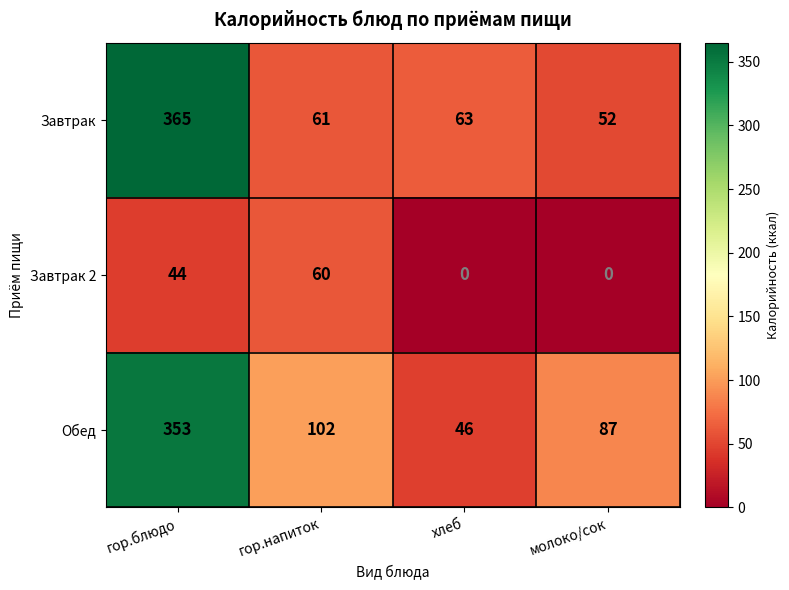

What is the maximum value for Завтрак?

365